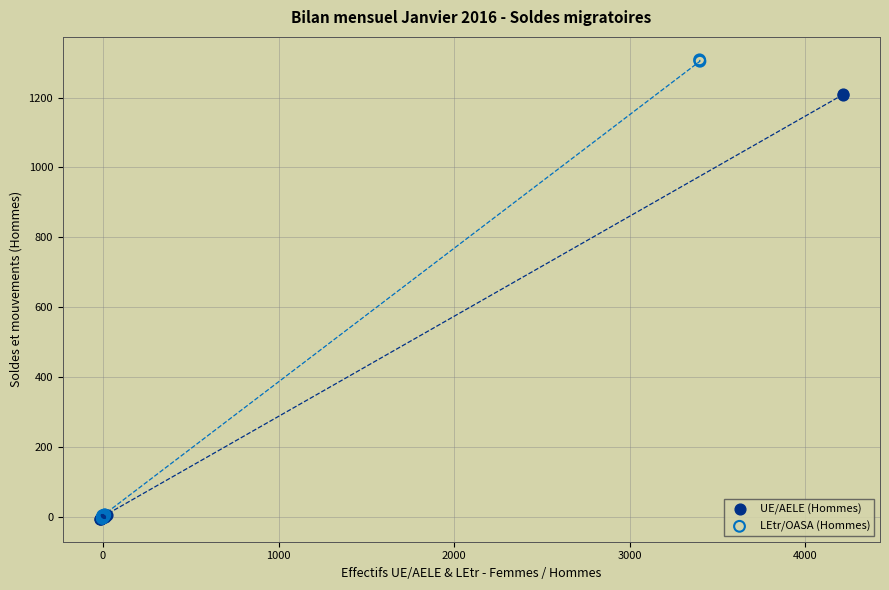

Which series contains the highest Y value?

LEtr/OASA (Hommes)